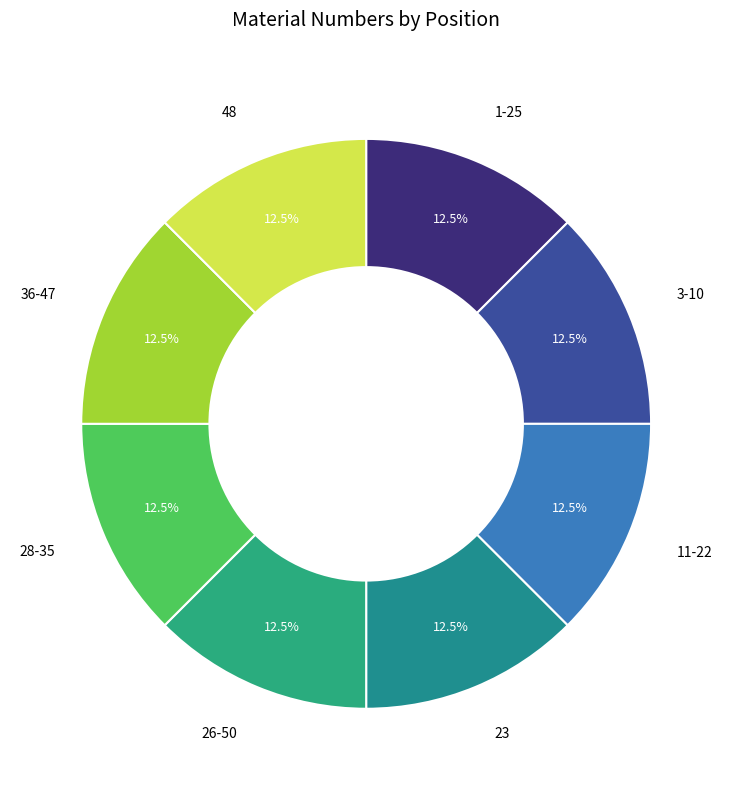

What is the total percentage of 11-22 and 23?

25.0%